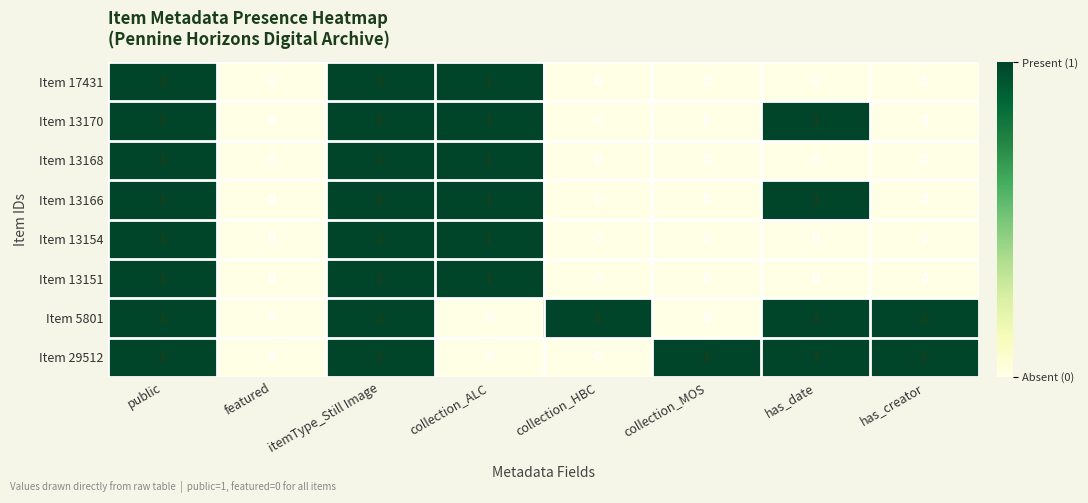

Which series changed the most between collection_HBC and has_creator?

Item 29512